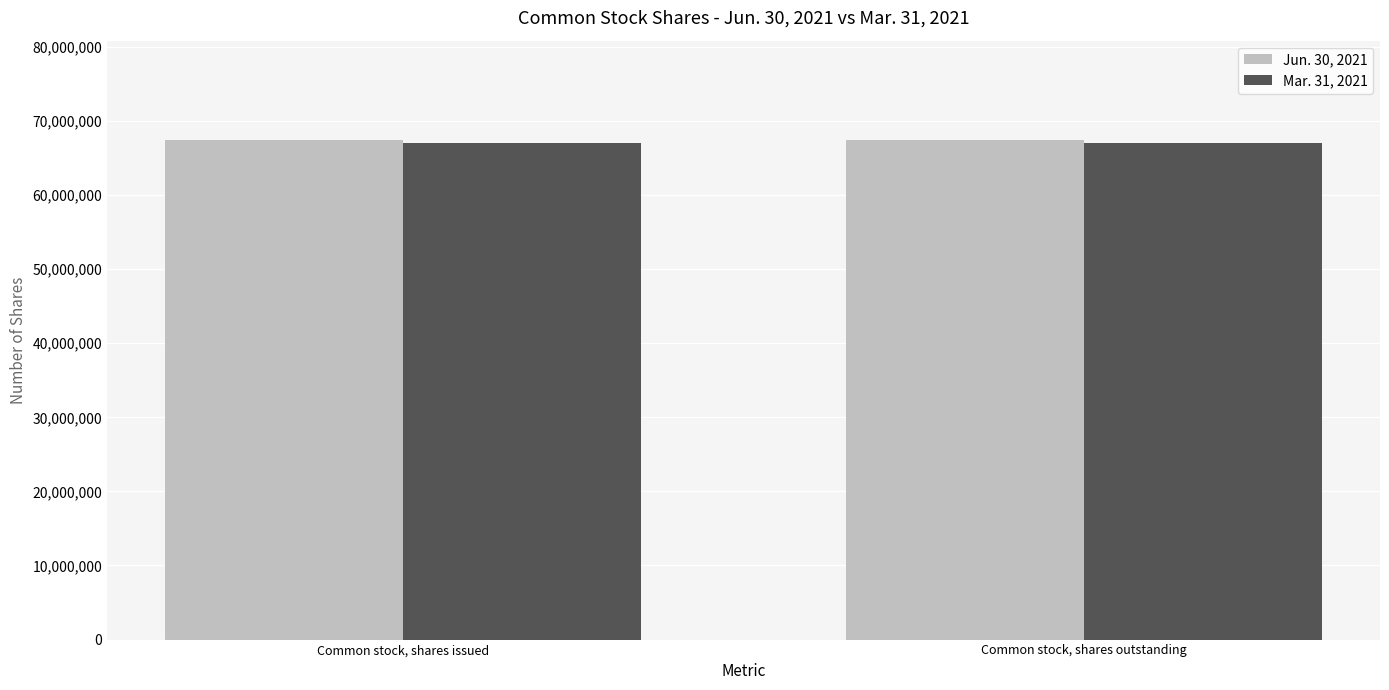

What is the minimum value for Mar. 31, 2021?

67069000